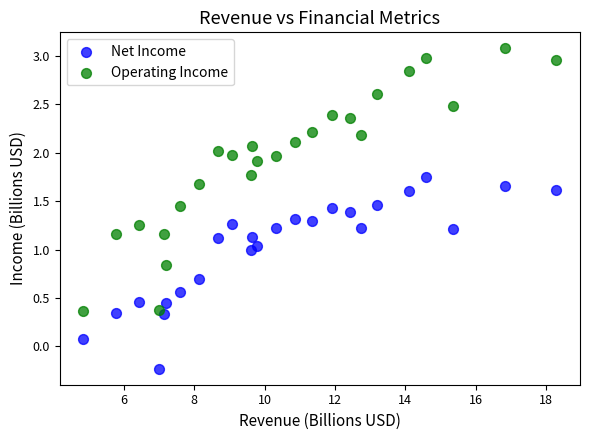

Across all data points, what is the range of Y values (max minus min)?

3.3